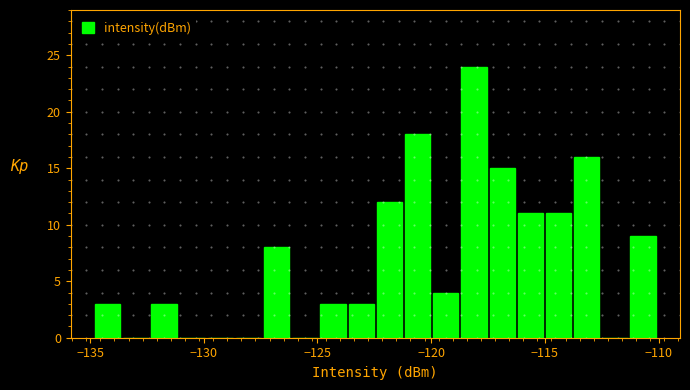

Around what value on the x-axis is the tallest bar? Give the approximate position of its centre, as read against the axis.

-118.0